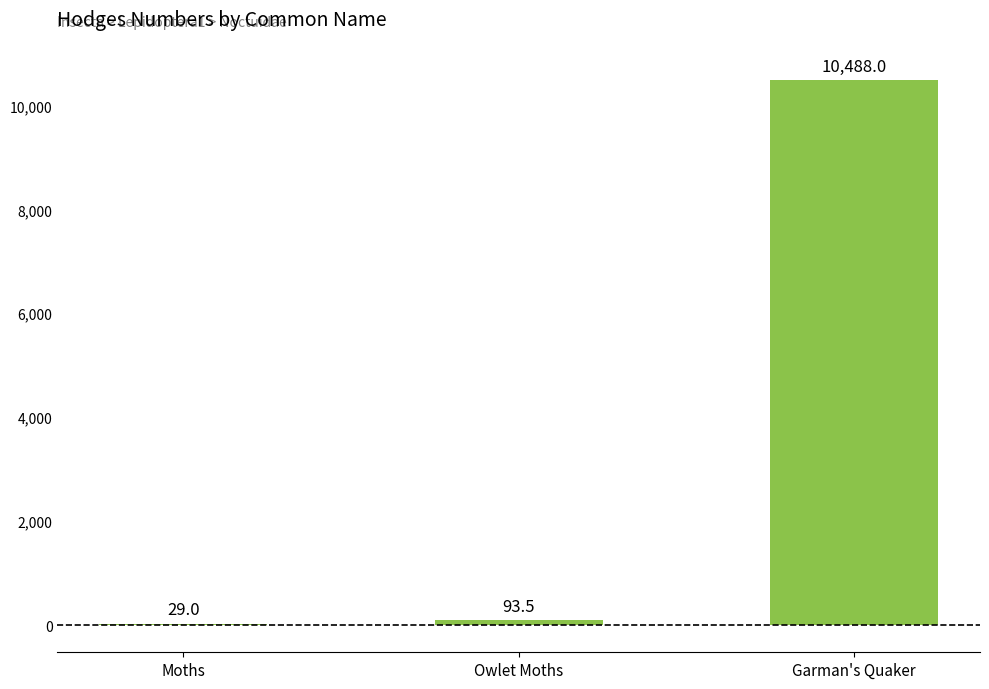

Which category has the highest value across all series?

Garman's Quaker